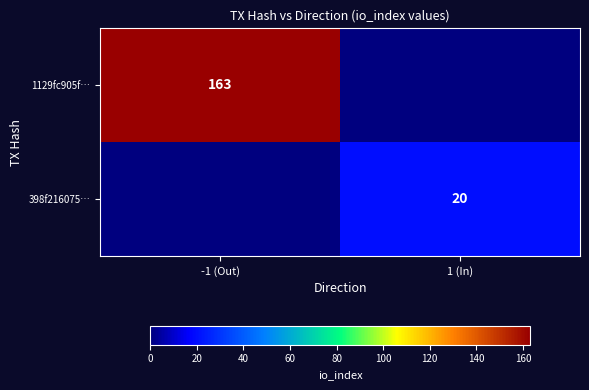

Is the value of 1129fc905f… at -1 (Out) greater than the value of 398f216075… at 1 (In)?

Yes